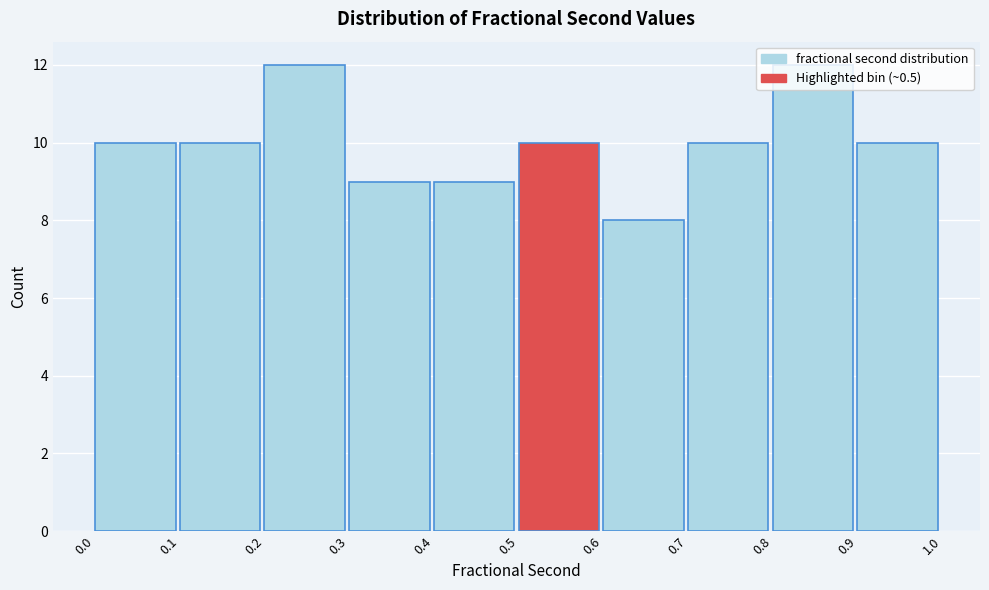

Reading left to right, list every bar in this chart as the range it spans on the x-axis followed by its height. The values are not printed on the chart, so give them approximately, as read against the axis.

0.0 to 0.1: 10
0.1 to 0.2: 10
0.2 to 0.3: 12
0.3 to 0.4: 9
0.4 to 0.5: 9
0.5 to 0.6: 10
0.6 to 0.7: 8
0.7 to 0.8: 10
0.8 to 0.9: 12
0.9 to 1.0: 10